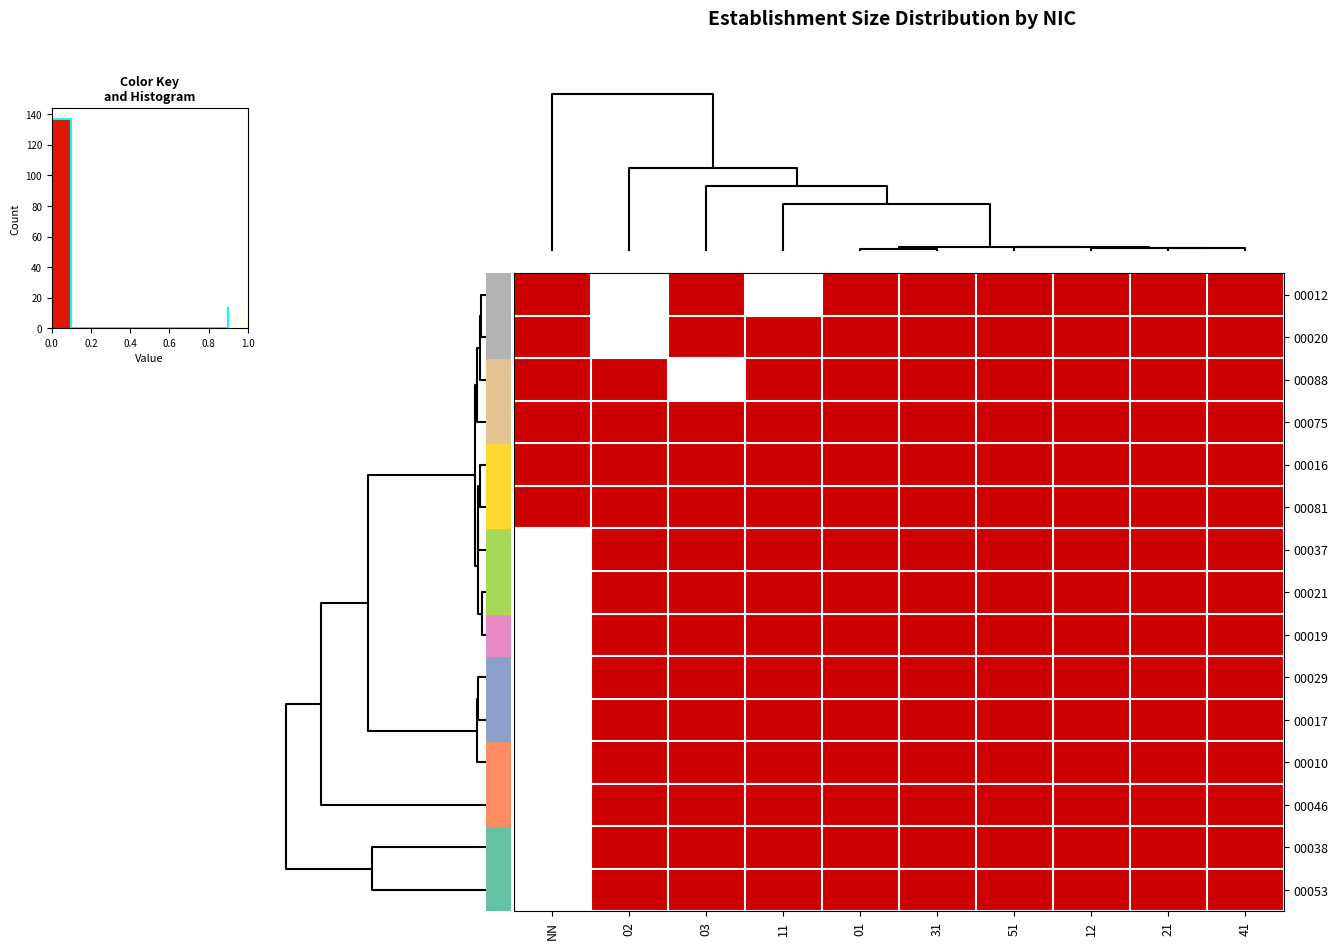

List the labels in order of 00075 value, largest first.

NN, 02, 03, 11, 01, 31, 51, 12, 21, 41